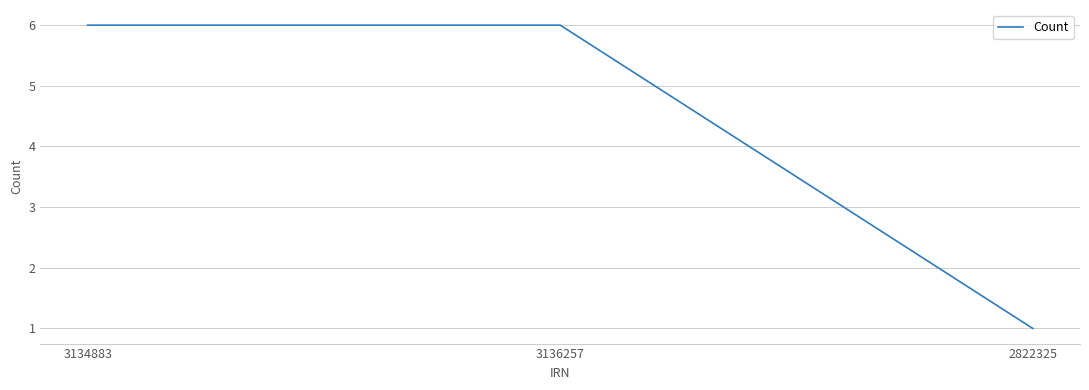

True or false: the data shows 6 at 3134883.

True